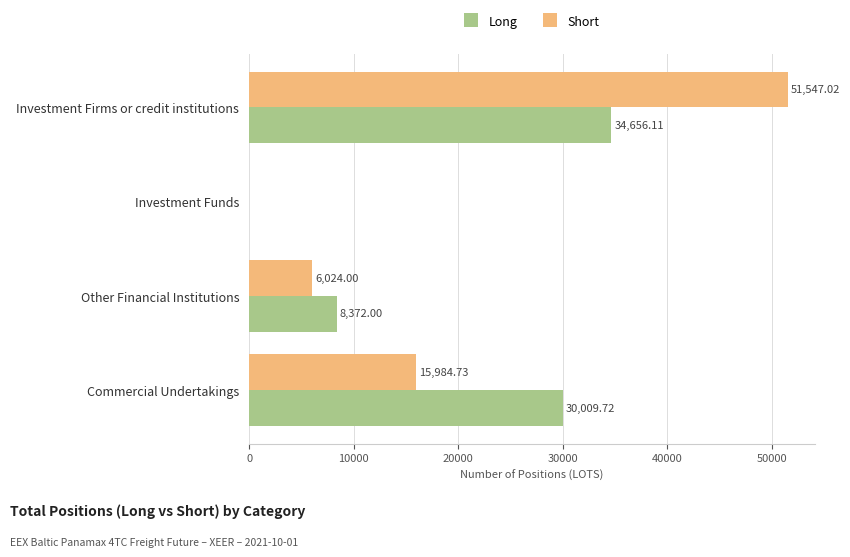

How many series are shown in this chart?

2